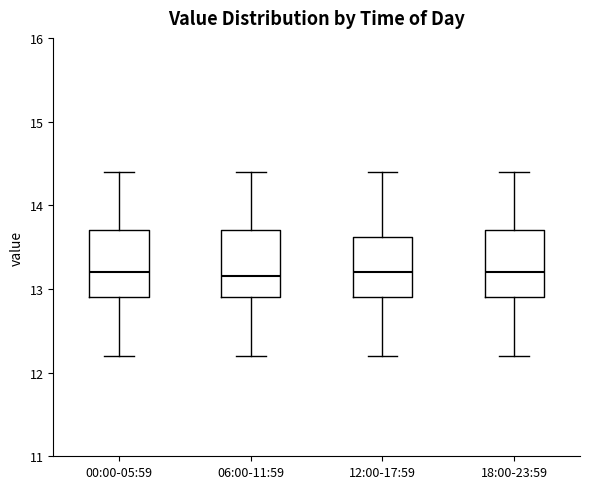

Reading left to right, read every box against the y-axis: the position of its median line, the range the box covers, and the ends of its whiskers. The values are not printed on the chart, so give them approximately, as read against the axis.

00:00-05:59: median 13.2, box 12.9 to 13.7, whiskers 12.2 to 14.4
06:00-11:59: median 13.2, box 12.9 to 13.7, whiskers 12.2 to 14.4
12:00-17:59: median 13.2, box 12.9 to 13.6, whiskers 12.2 to 14.4
18:00-23:59: median 13.2, box 12.9 to 13.7, whiskers 12.2 to 14.4